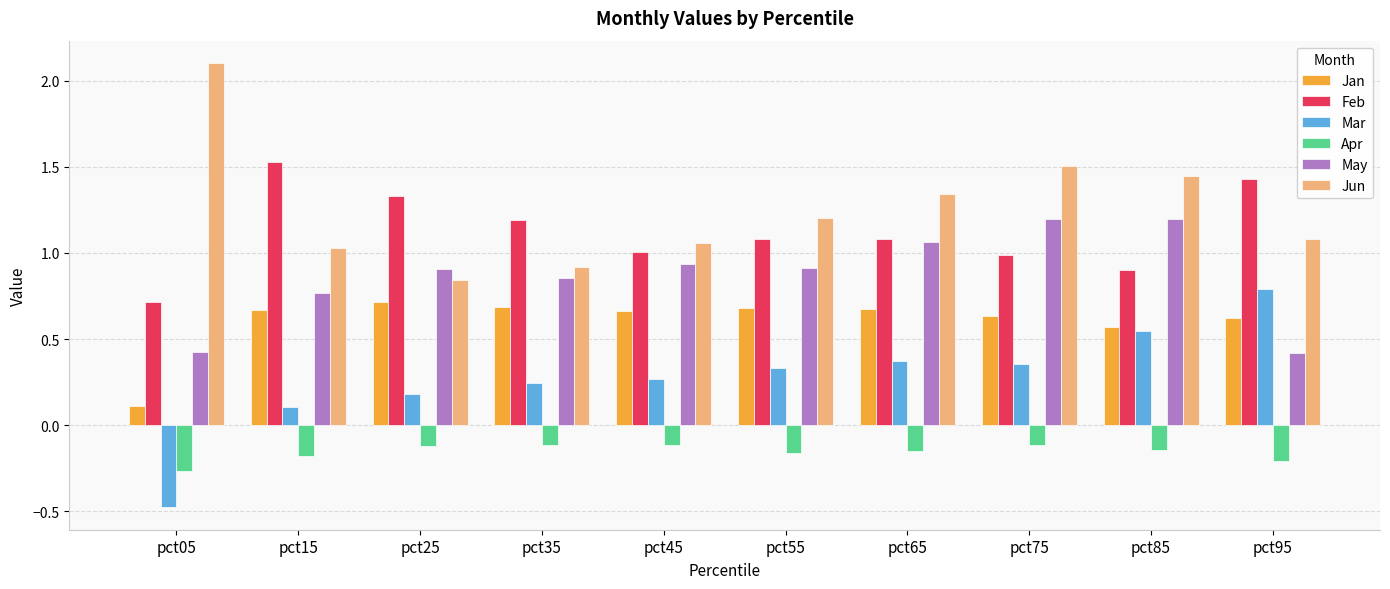

At which label is Mar closest to 0?

pct15